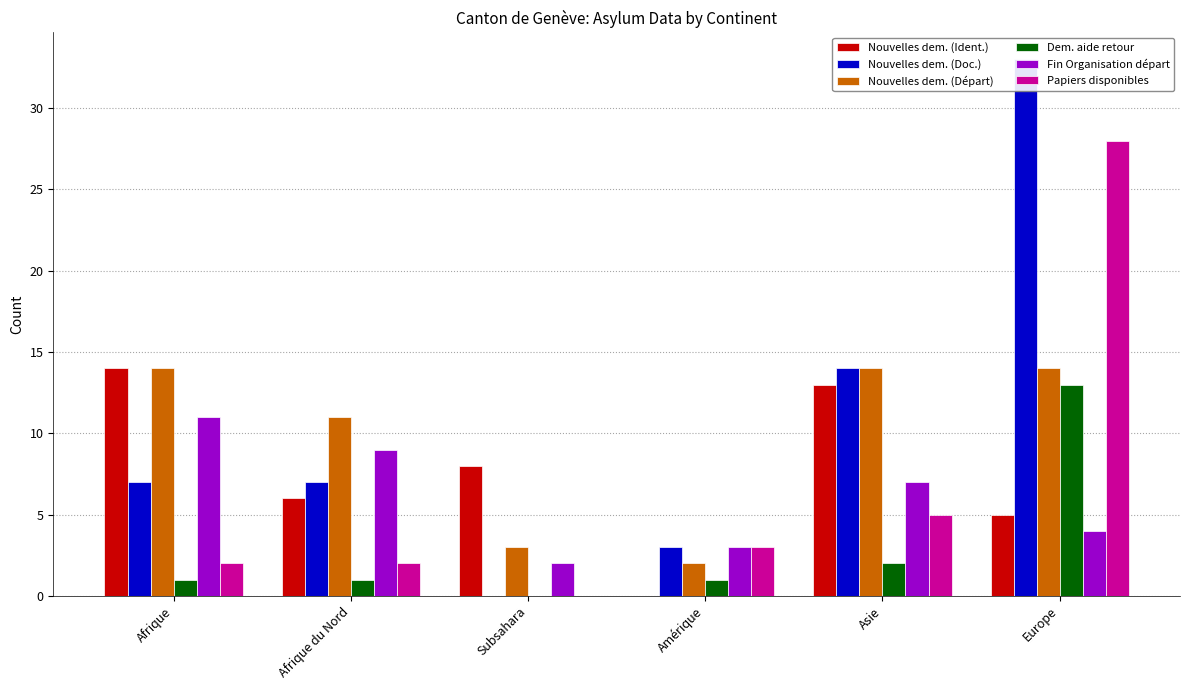

Are the bars grouped side by side (vs. stacked)?

Yes